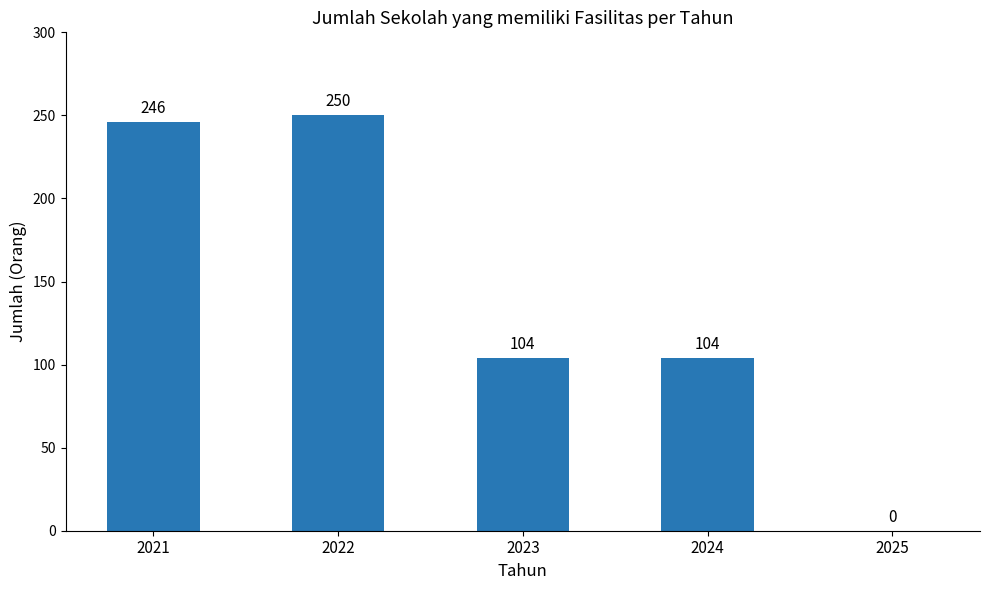

Which label corresponds to the largest value in the chart?

2022